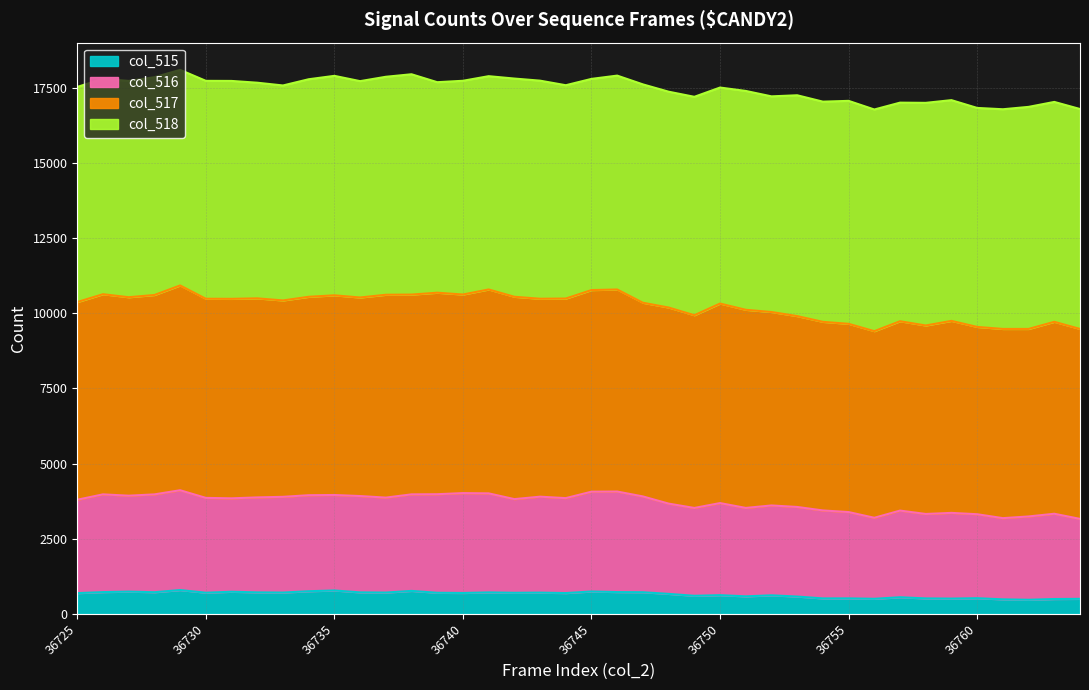

The col_515 series shows 792 at 36729. True or false?

True